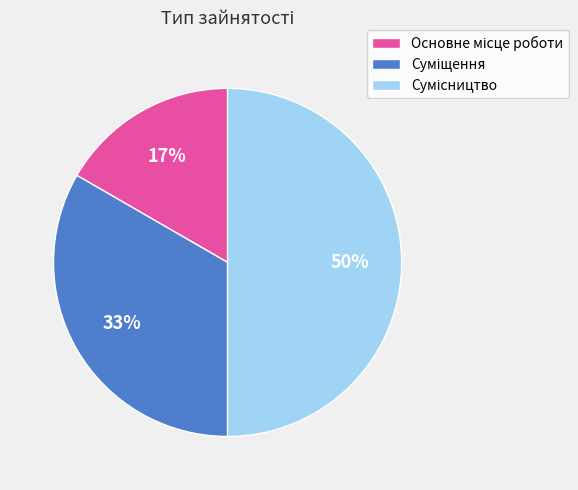

To the nearest percent, what is the difference between the largest and smallest slice percentages?

33%